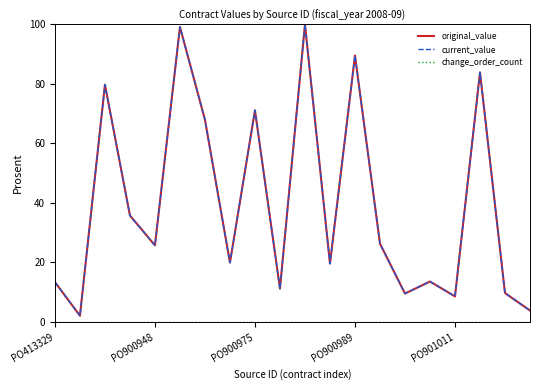

What is the sum of all current_value values?

791.0